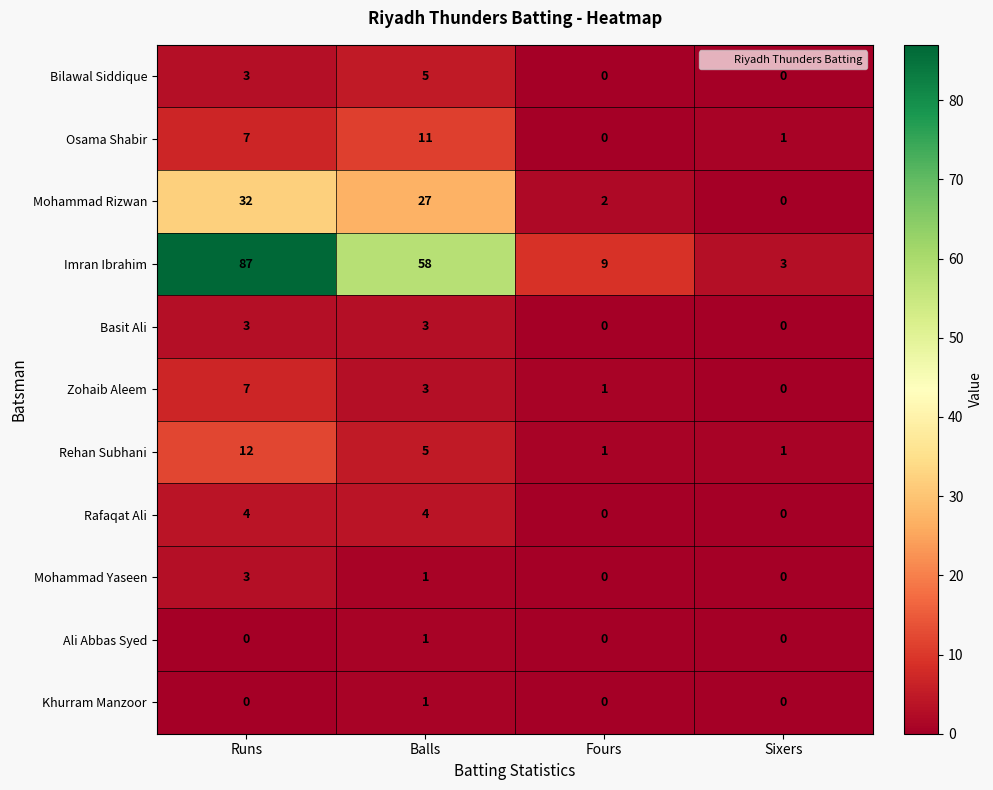

At which label is Imran Ibrahim closest to 45?

Balls